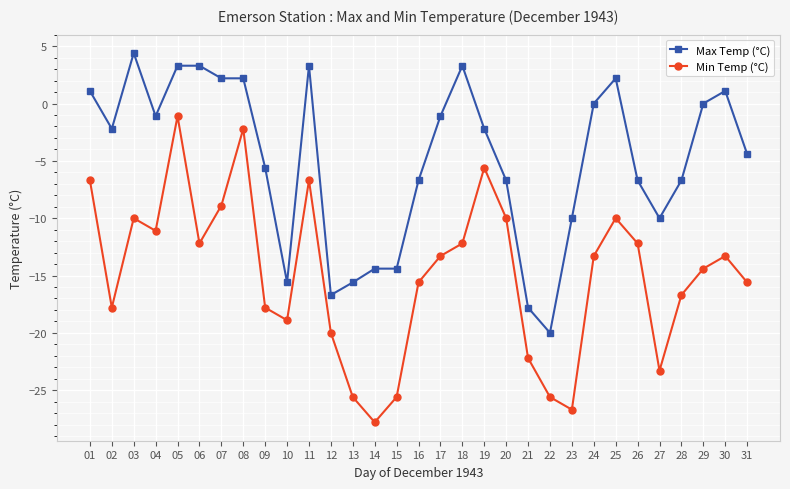

What is the spread (max minus min) of values at 27?

13.3